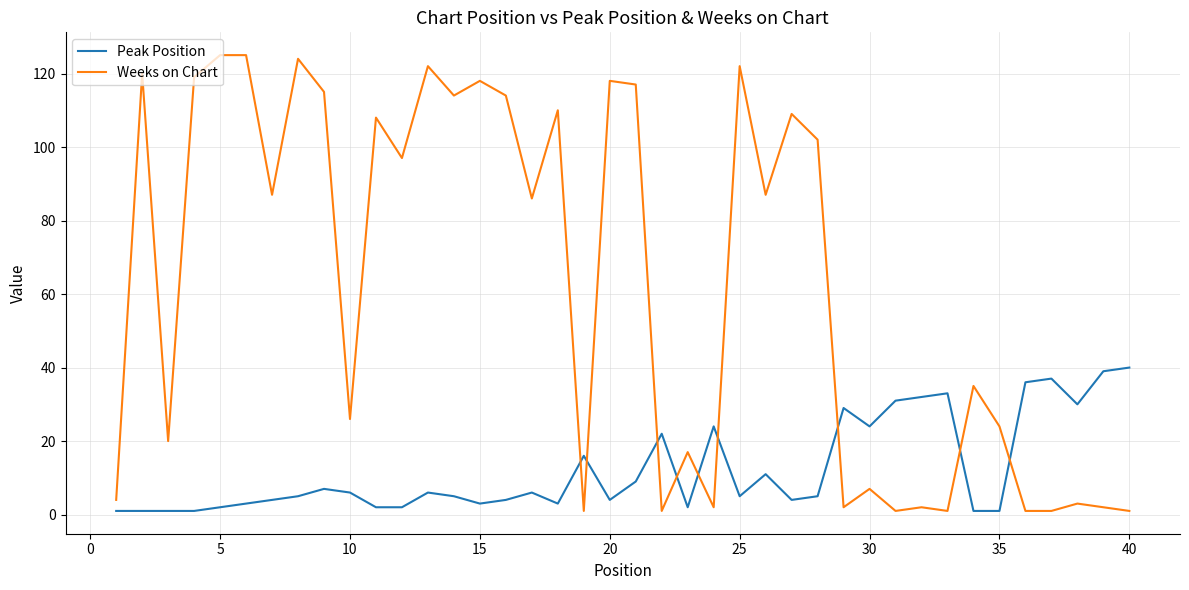

True or false: Weeks on Chart and Peak Position intersect in this chart.

True